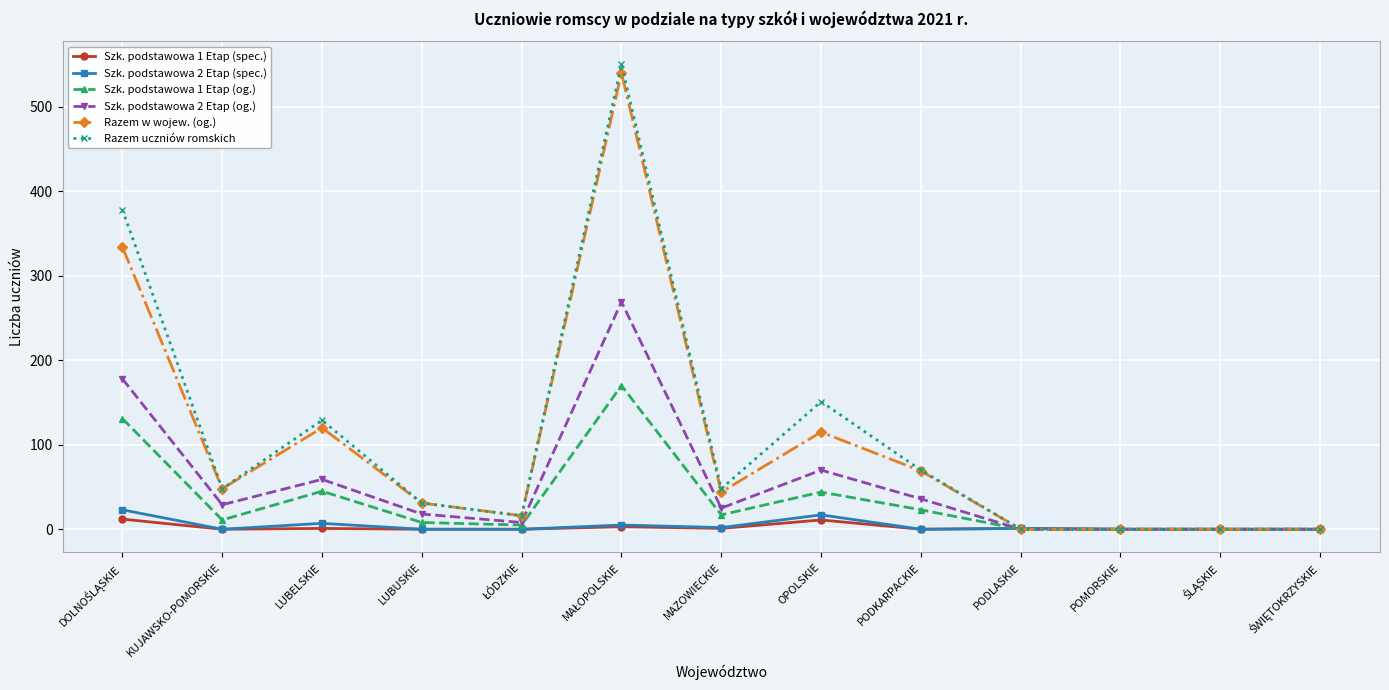

At which category does Razem w wojew. (og.) reach its first local peak?

LUBELSKIE